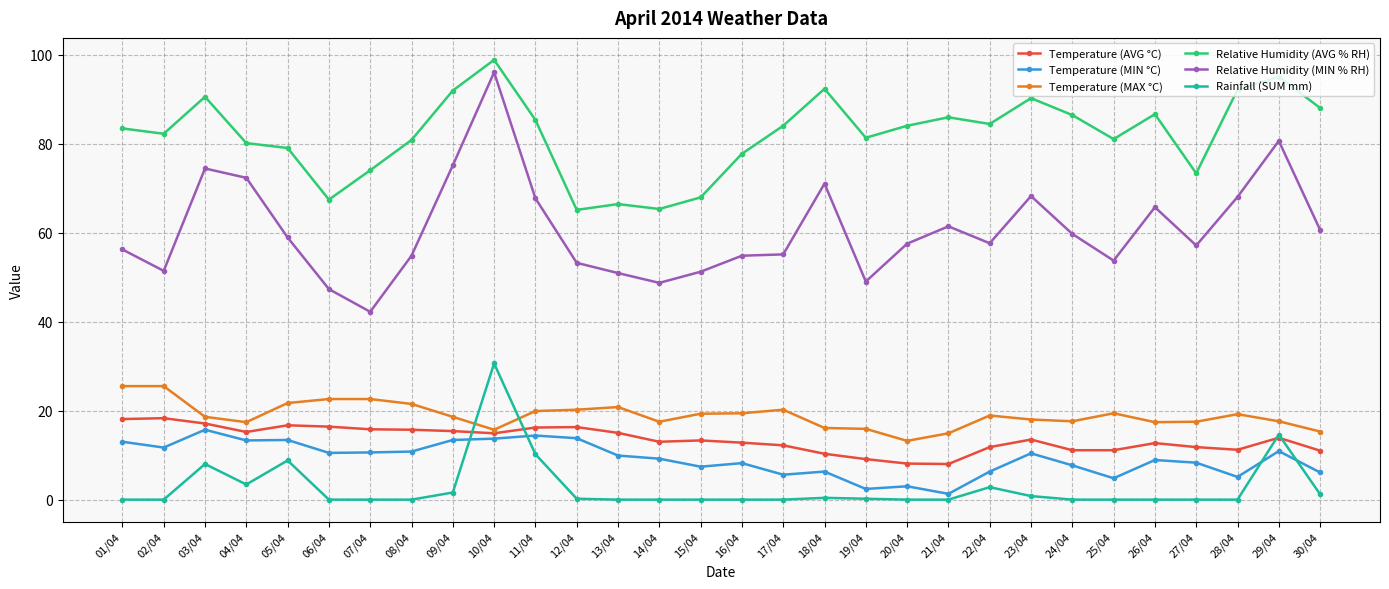

What are all the series names shown in the legend?

Temperature (AVG °C), Temperature (MIN °C), Temperature (MAX °C), Relative Humidity (AVG % RH), Relative Humidity (MIN % RH), Rainfall (SUM mm)